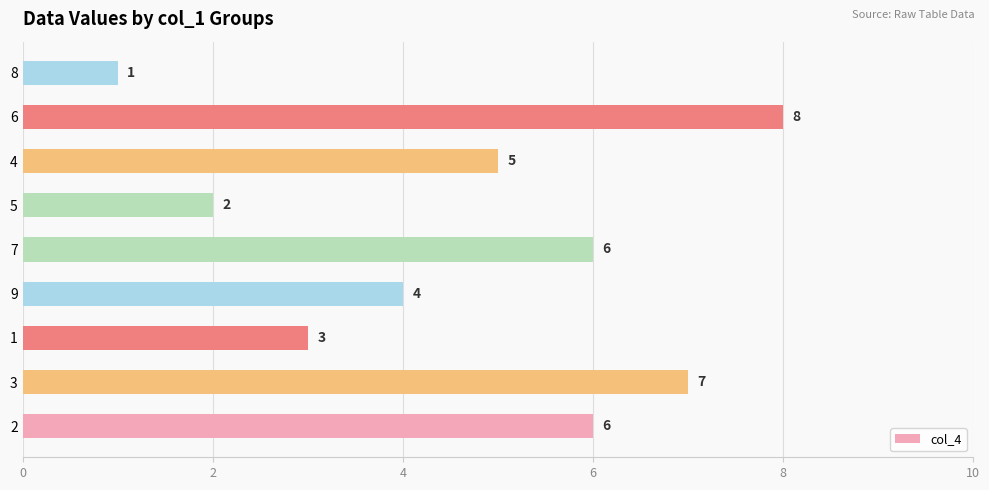

Which category has the lowest value across all series?

8